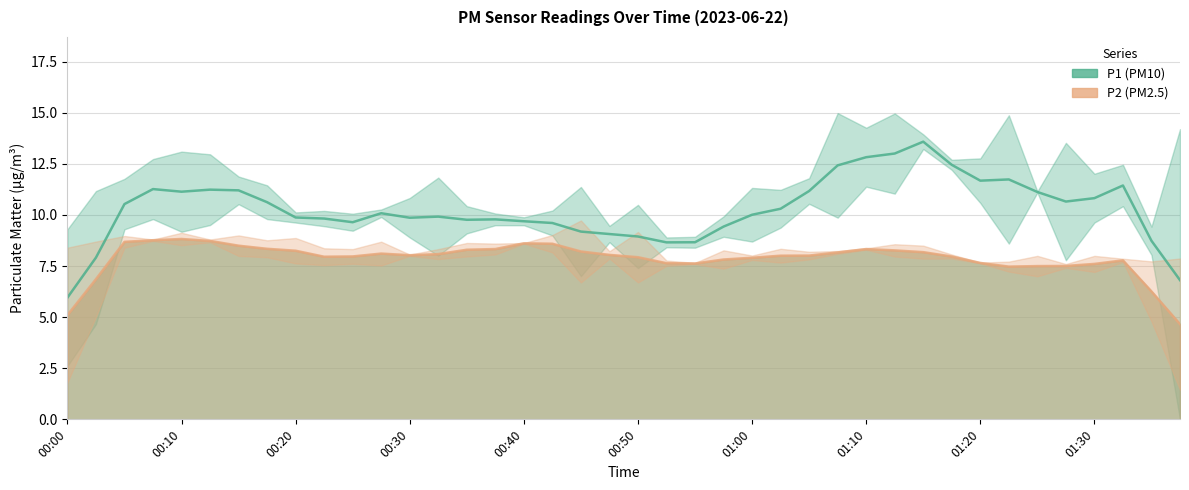

Rank the series at 00:20 from highest to lowest value.

P1 (PM10), P2 (PM2.5)